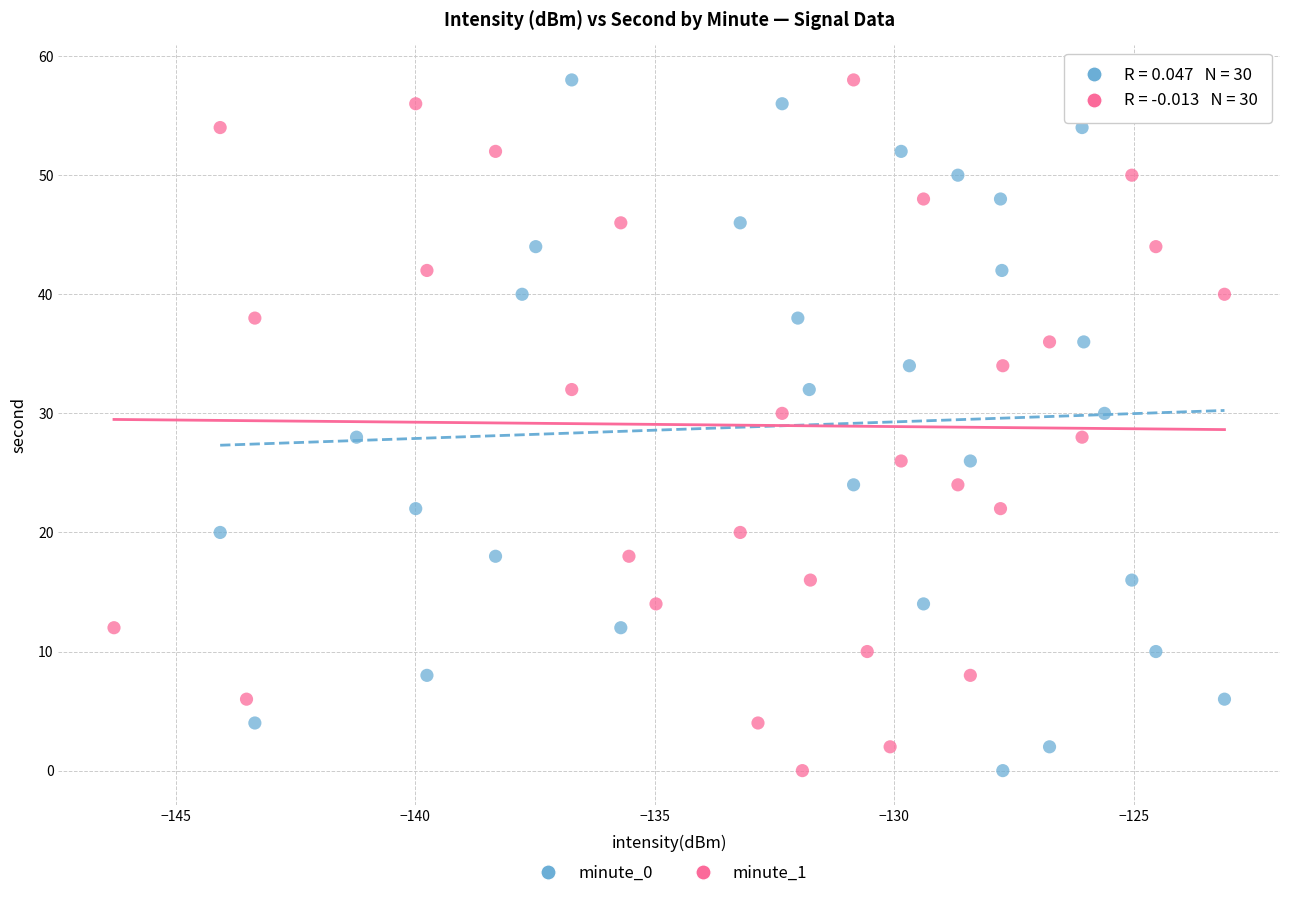

What are all the series names shown in the legend?

minute_0, minute_1